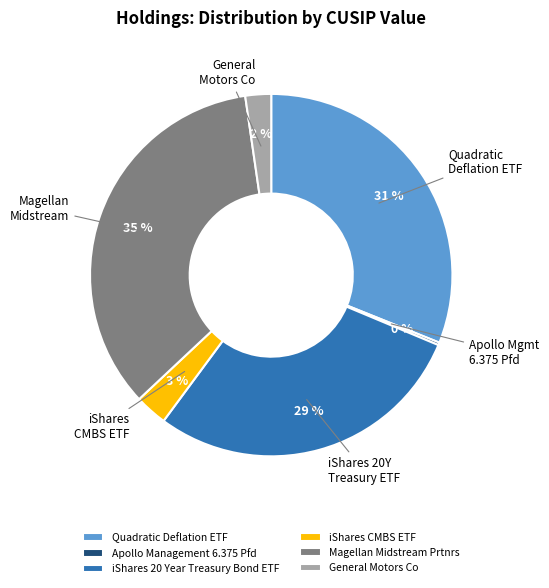

What is the largest slice in the pie chart?

Magellan Midstream Prtnrs